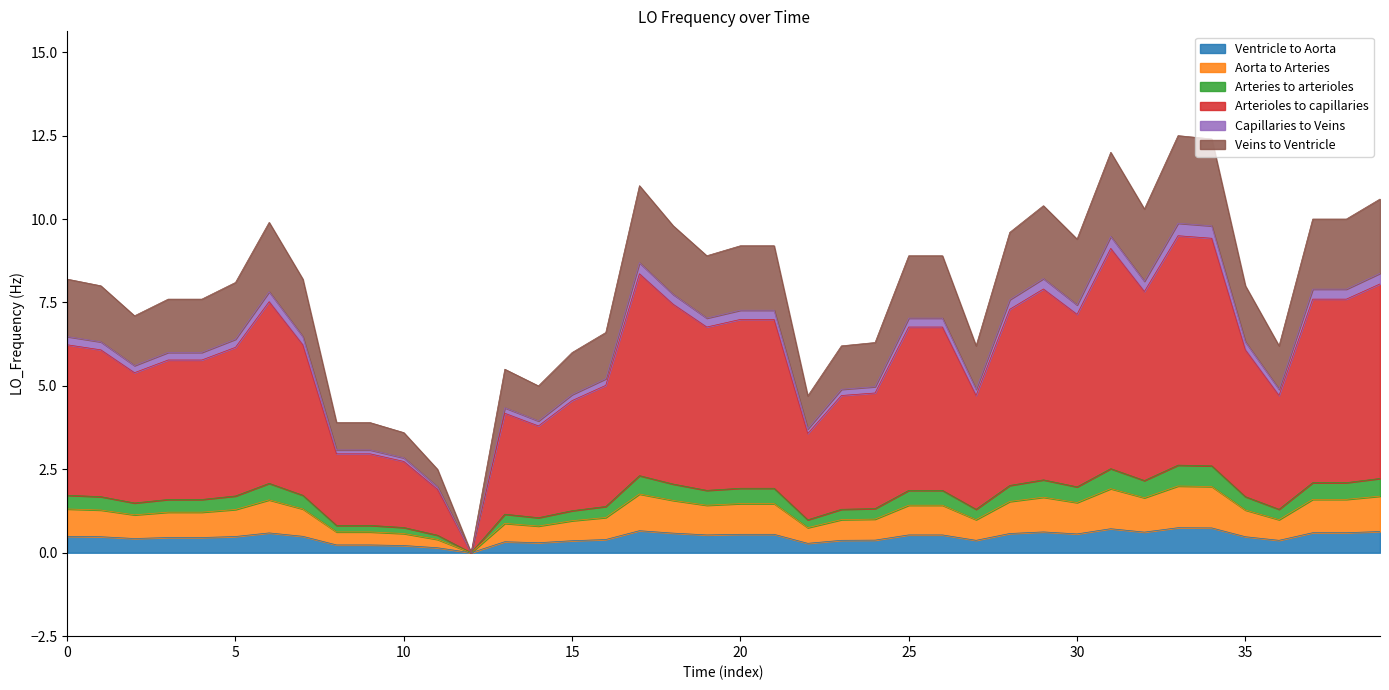

Reading left to right, extract all data points from this chart.

6.5	6.3	5.6	6.0	6.0	6.4	7.8	6.5	3.1	3.1	2.8	2.0	0.0	4.3	3.9	4.7	5.2	8.7	7.7	7.0	7.3	7.3	3.7	4.9	5.0	7.0	7.0	4.9	7.6	8.2	7.4	9.5	8.1	9.9	9.8	6.3	4.9	7.9	7.9	8.4